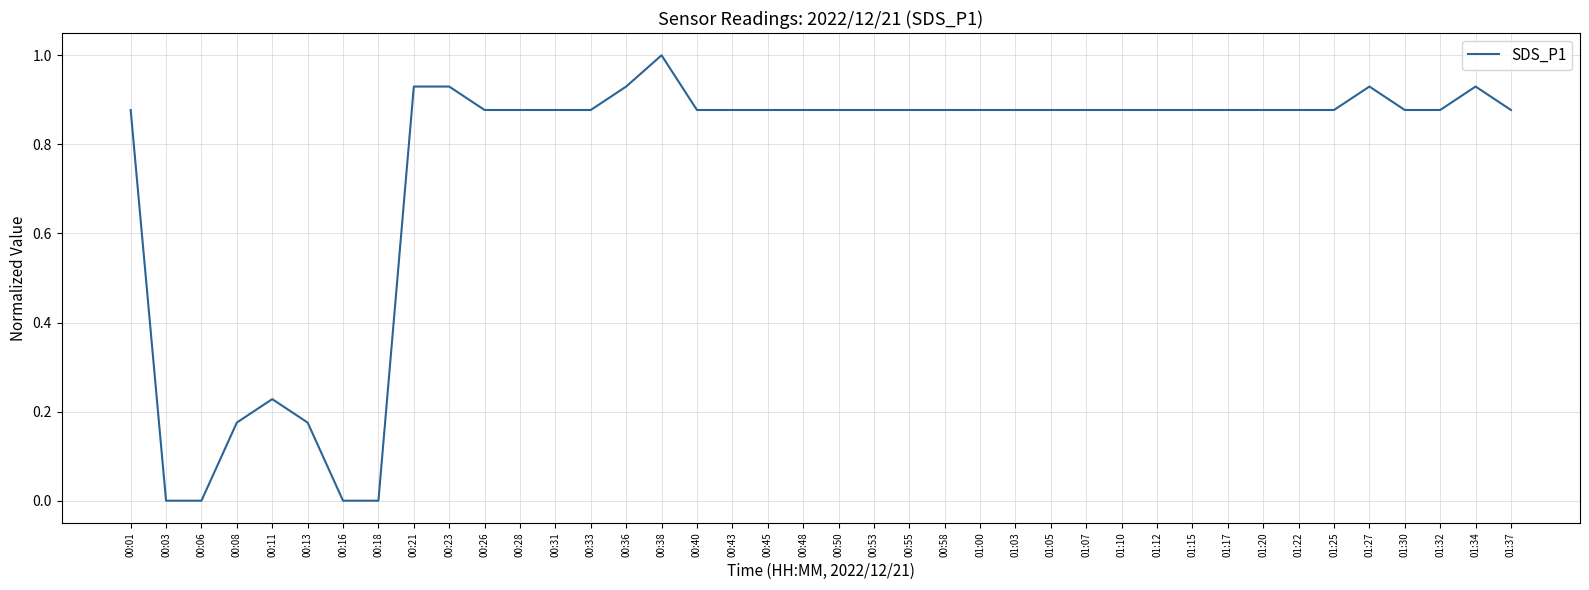

What is the change in value from 00:08 to 01:27?

+0.8